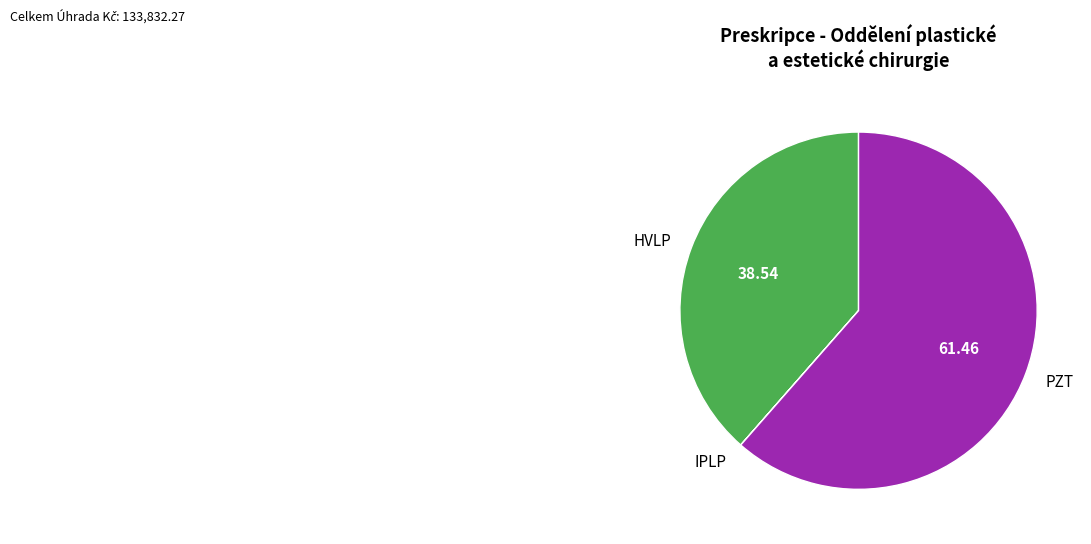

Is it true that HVLP is 39% of the pie?

True